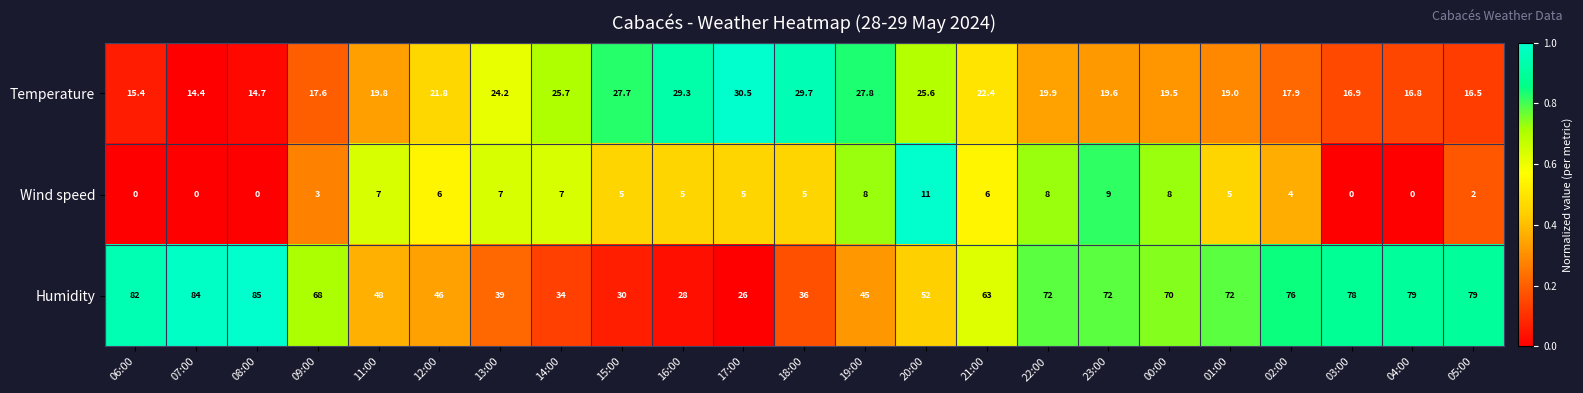

Rank the series by their average value, from lowest to highest.

Wind speed, Temperature, Humidity